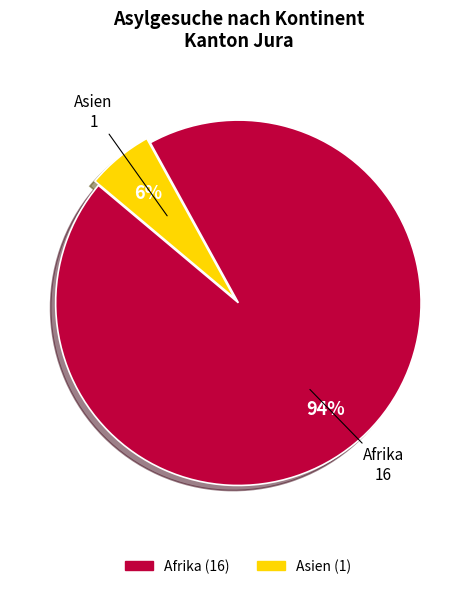

To the nearest percent, what is the average slice percentage?

50%